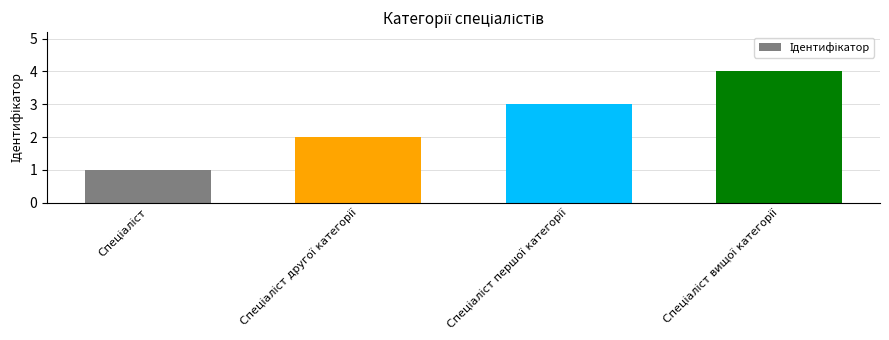

What is the difference between the maximum and minimum values?

3